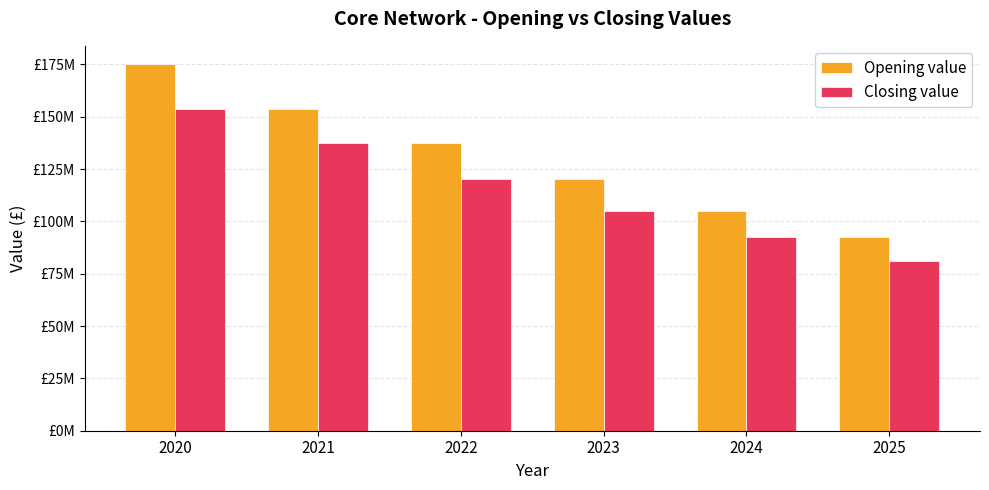

What is the sum of all Closing value values?

690298353.3